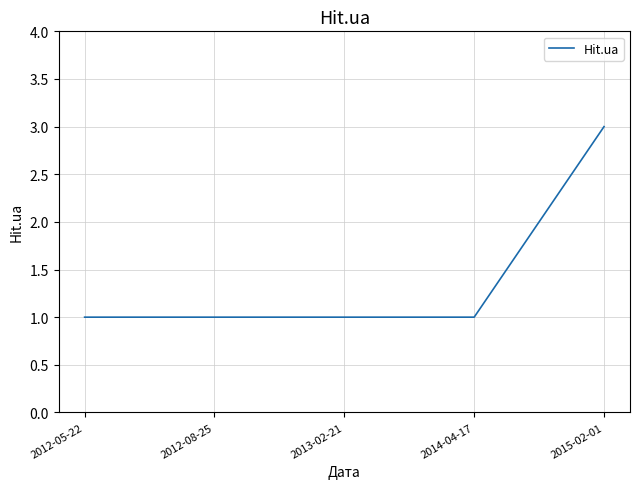

Which has a higher value, 2015-02-01 or 2014-04-17?

2015-02-01